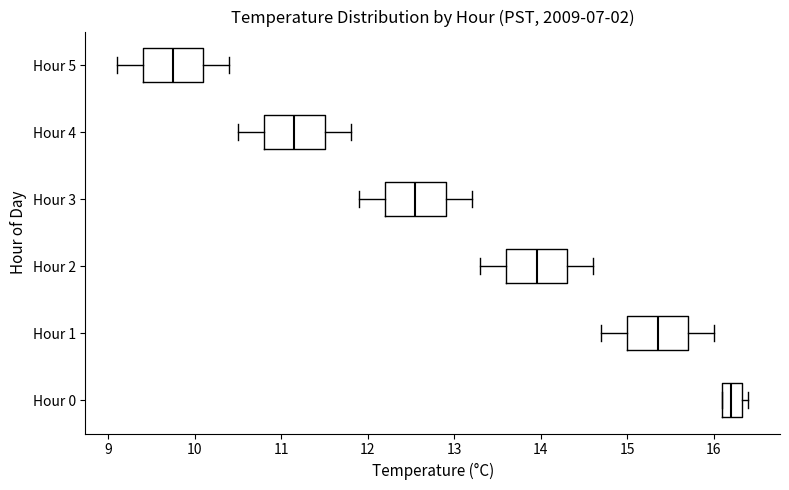

Which box's median line is the furthest to the right?

Hour 0